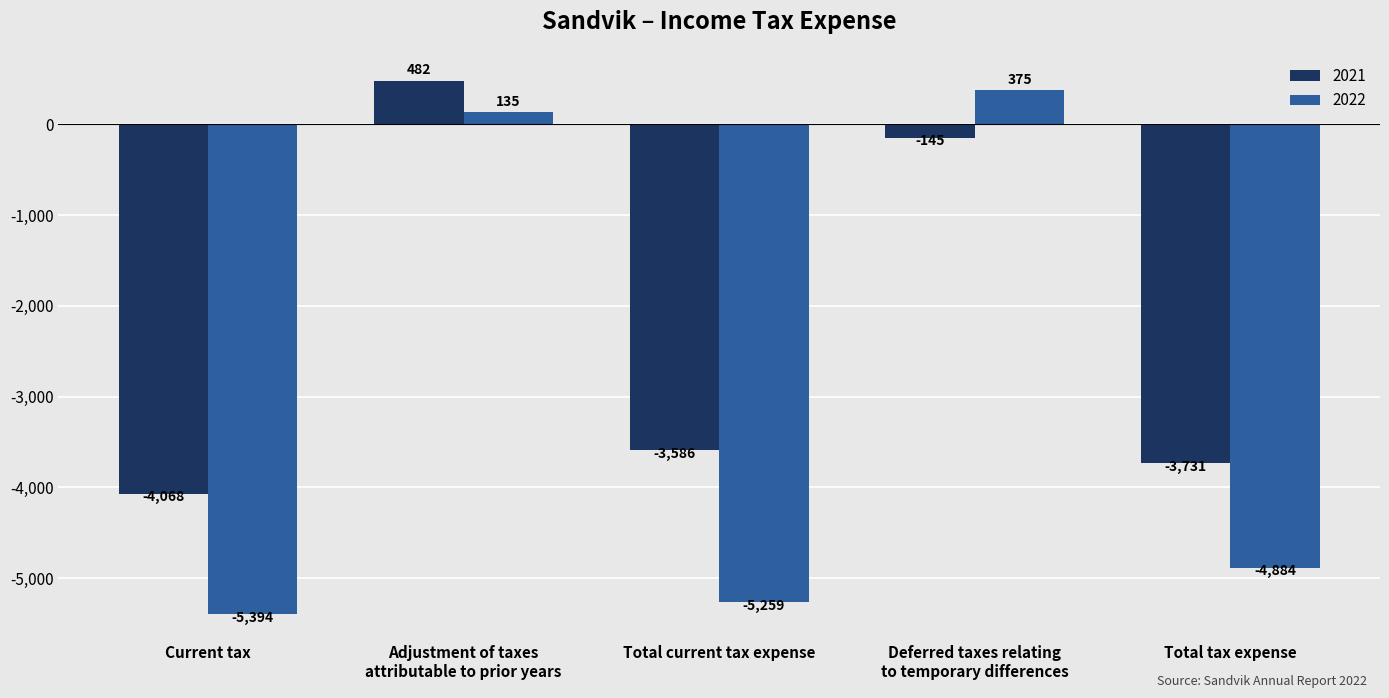

What is the label of the 3rd bar from the right?

Total current tax expense